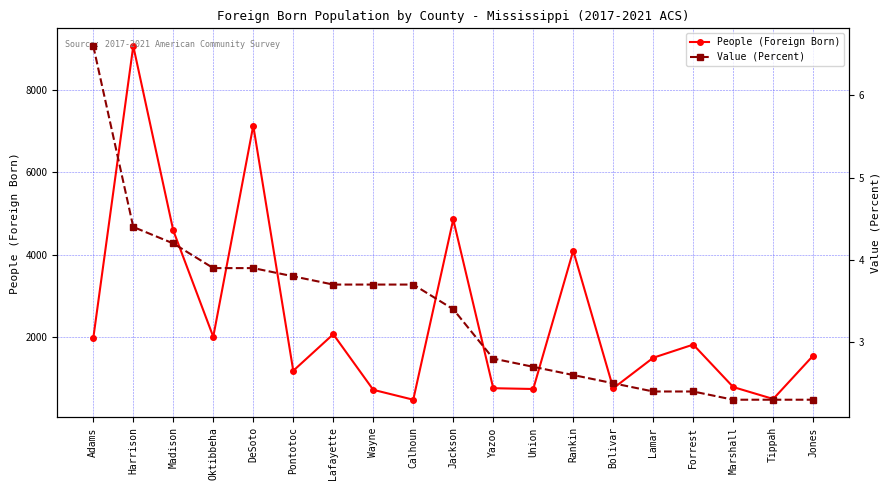

Rank the series by their maximum value, from highest to lowest.

People (Foreign Born), Value (Percent)